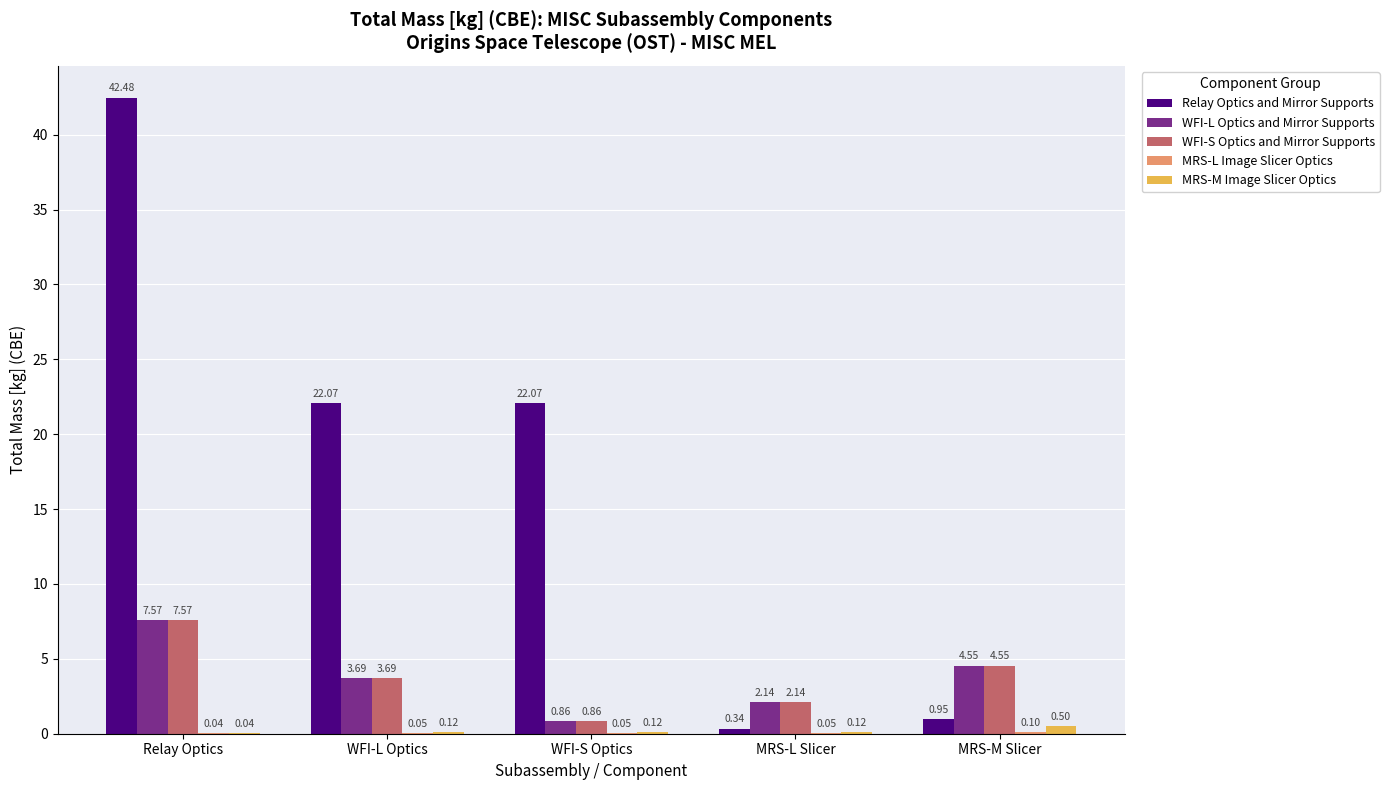

Are the bars grouped side by side (vs. stacked)?

Yes